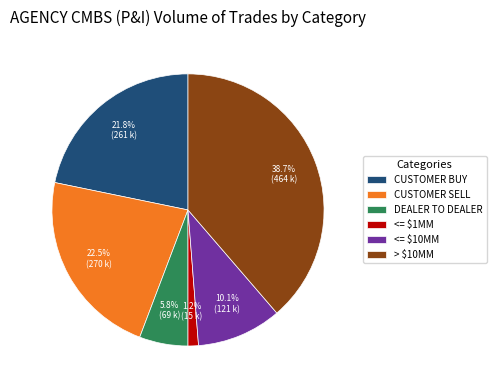

Between CUSTOMER BUY and <= $1MM, which is larger?

CUSTOMER BUY